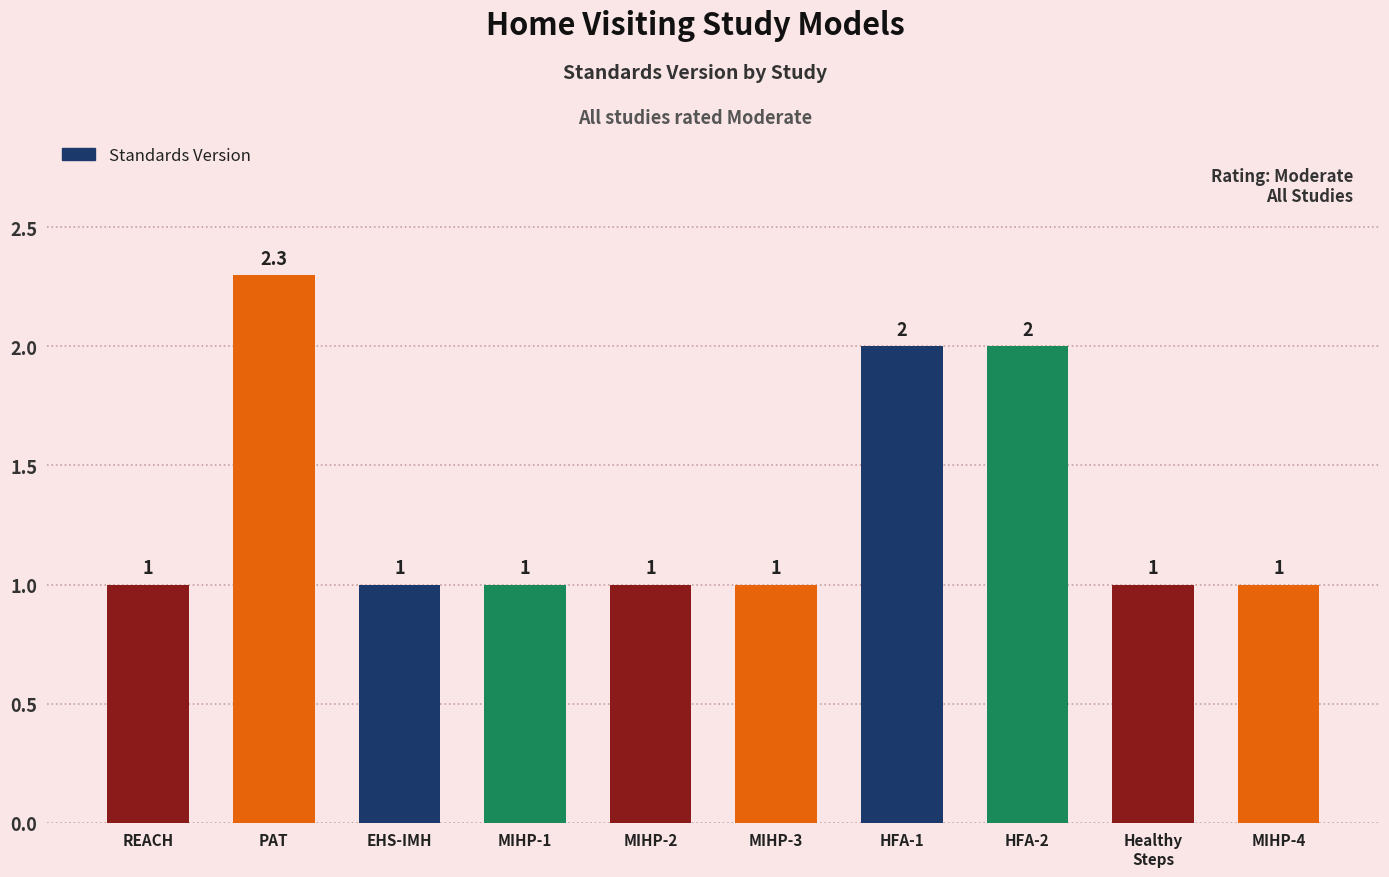

What is the label of the 5th bar from the right?

MIHP-3